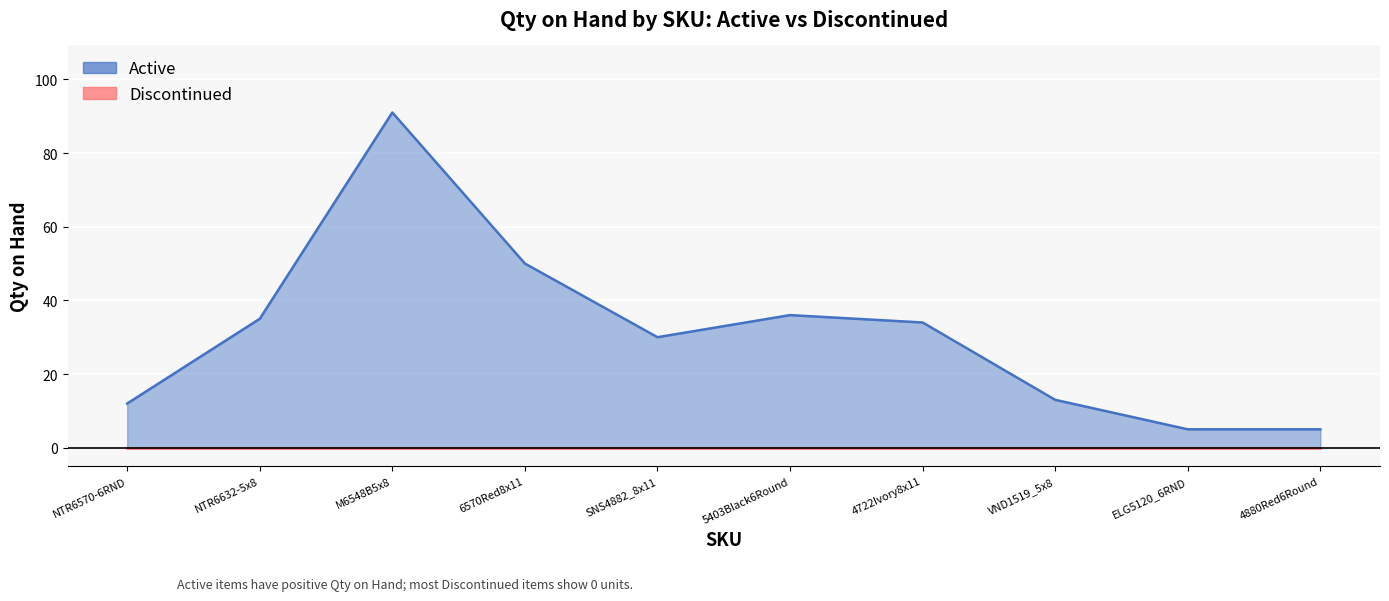

What is the average value?

31